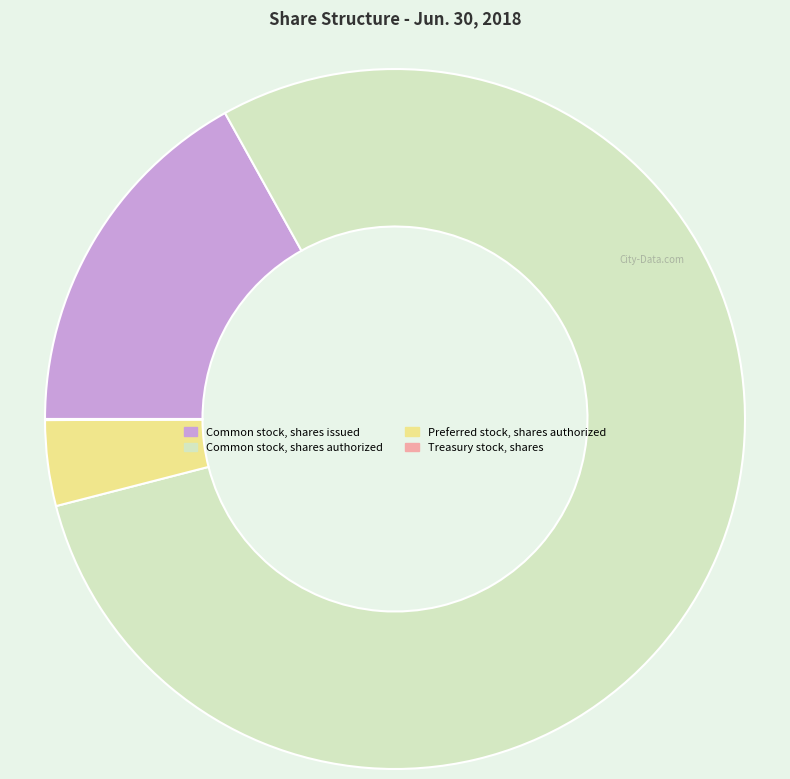

Combined, do Preferred stock, shares authorized and Common stock, shares issued account for over 50%?

No